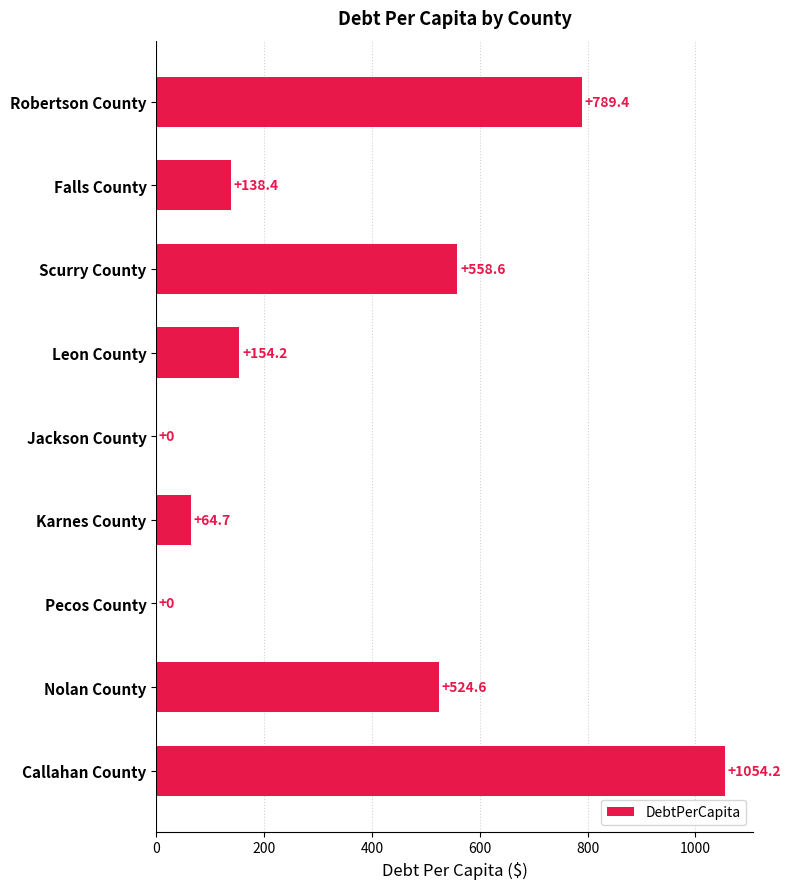

What is the change in value from Karnes County to Callahan County?

+989.5